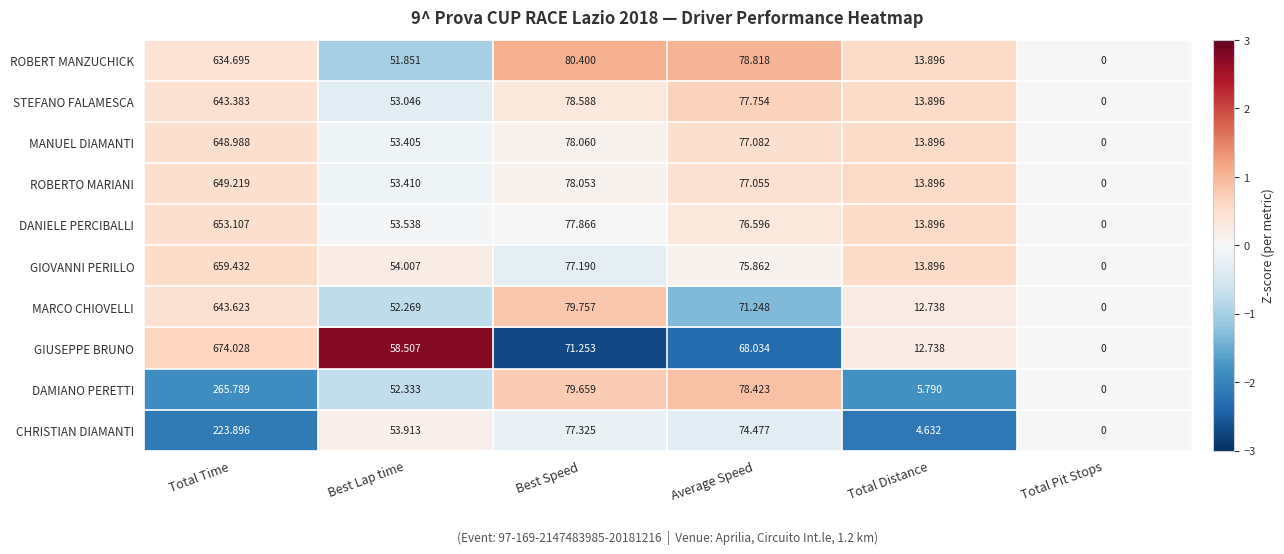

Which series has the largest total across all categories?

GIUSEPPE BRUNO